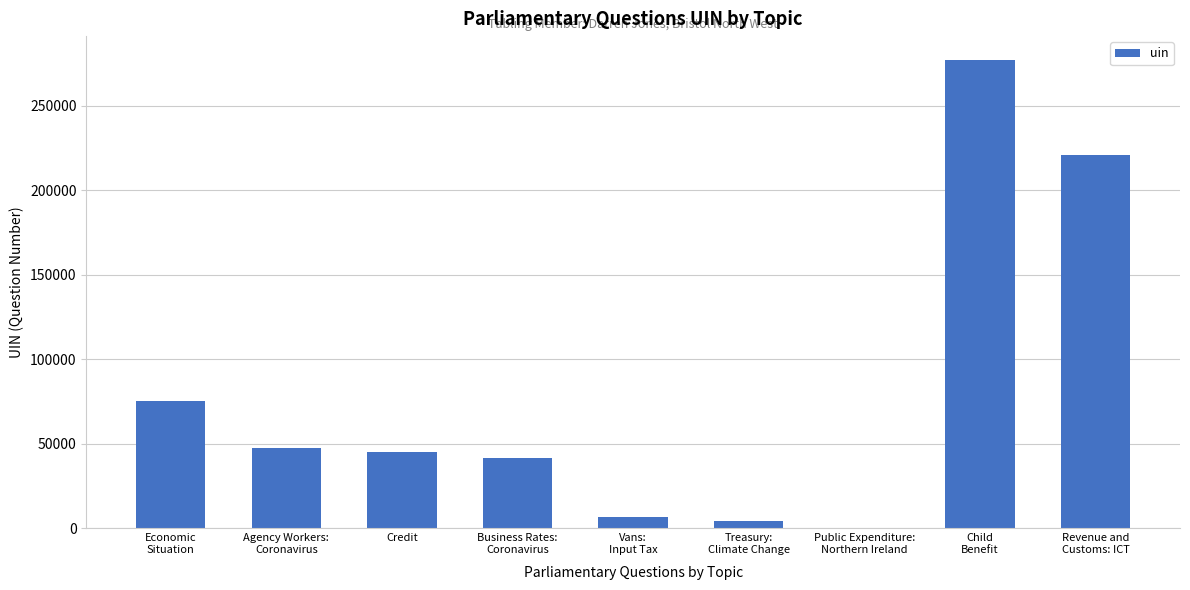

Where is the data nearest to the value 138871?

Economic
Situation